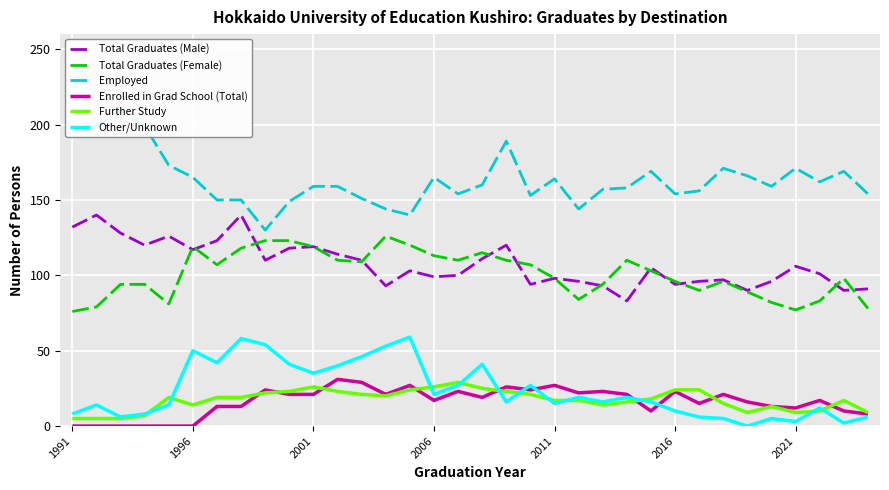

Reading left to right, what are all the values shown in this chart?

Total Graduates (Male): 132	140	128	120	126	117	123	140	110	118	119	114	110	93	103	99	100	111	120	94	98	96	93	83	105	94	96	97	90	96	106	101	90	91
Total Graduates (Female): 76	79	94	94	81	119	107	118	123	123	119	110	109	126	120	113	110	115	110	107	98	84	94	110	103	96	90	96	89	82	77	83	98	78
Employed: 195	199	209	199	173	165	150	150	130	149	159	159	151	144	140	165	154	160	189	153	164	144	157	158	169	154	156	171	166	159	171	162	169	154
Enrolled in Grad School (Total): 0	0	0	0	0	0	13	13	24	21	21	31	29	21	27	17	23	19	26	24	27	22	23	21	10	23	15	21	16	13	12	17	10	8
Further Study: 5	5	5	7	19	14	19	19	22	23	26	23	21	20	24	26	29	25	23	21	17	17	14	16	18	24	24	15	9	13	9	10	17	9
Other/Unknown: 8	14	6	8	14	50	42	58	54	41	35	40	46	53	59	21	27	41	16	27	15	19	16	19	16	10	6	5	0	5	3	12	2	6